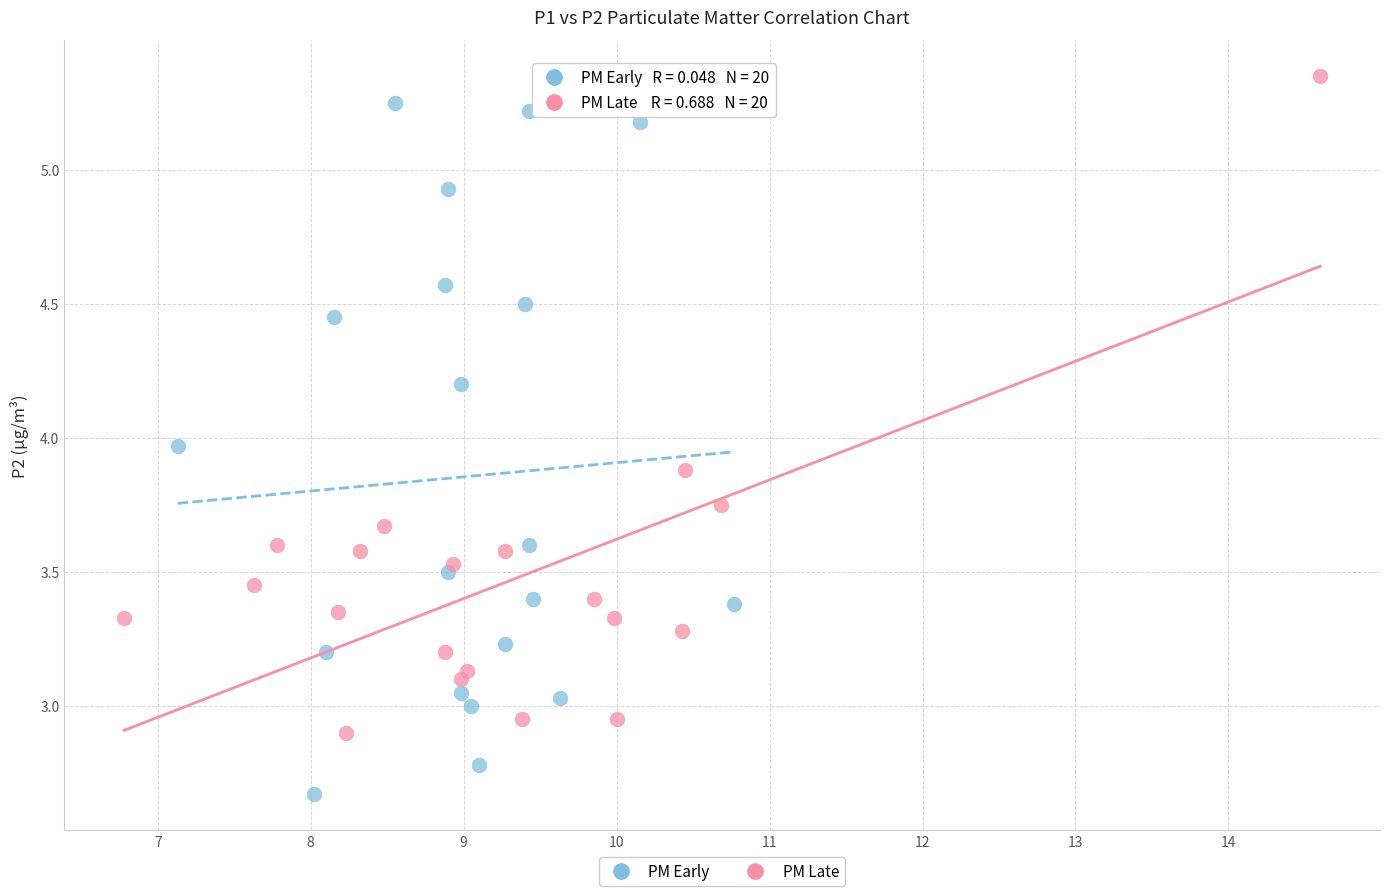

Which series reaches the minimum Y coordinate?

PM Early